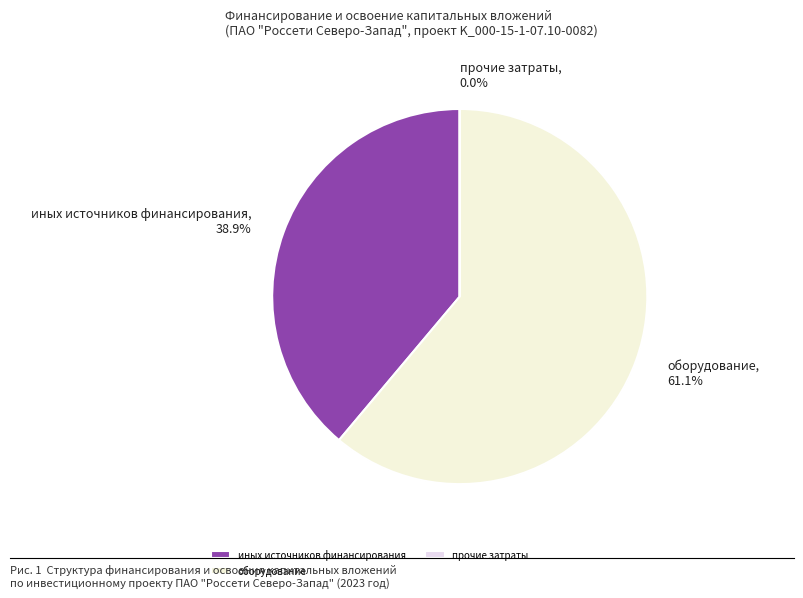

What is the largest slice in the pie chart?

оборудование